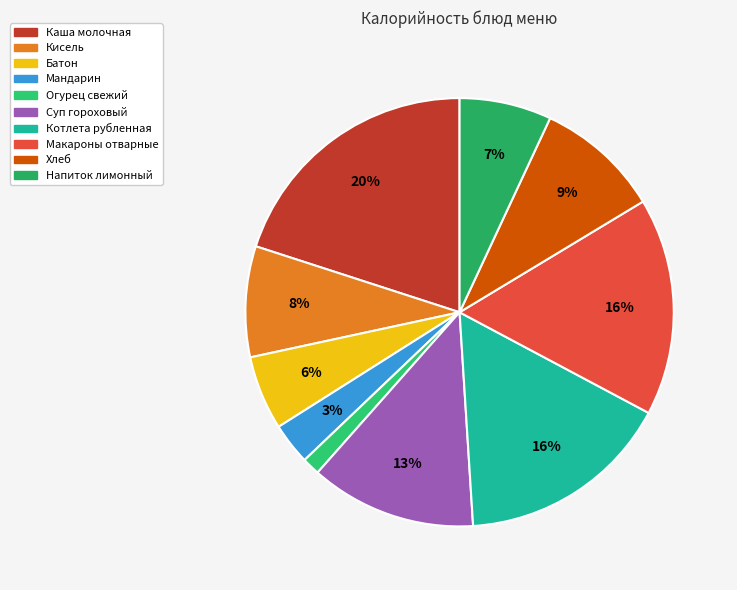

To the nearest percent, what is the average slice percentage?

10%